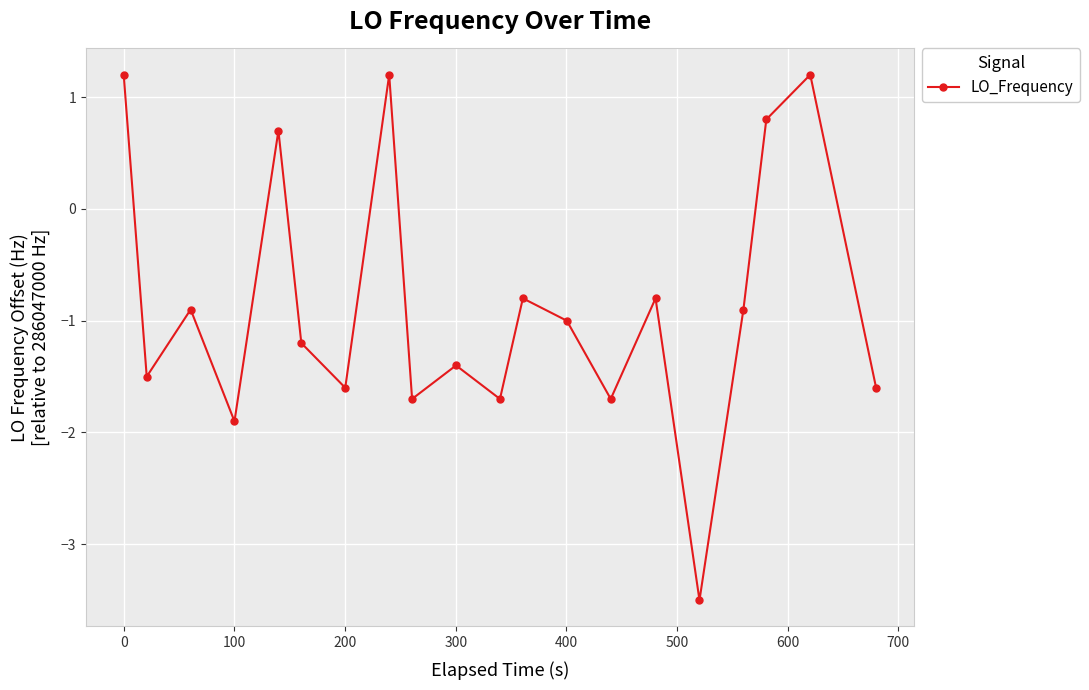

How many data points are above -1?

9